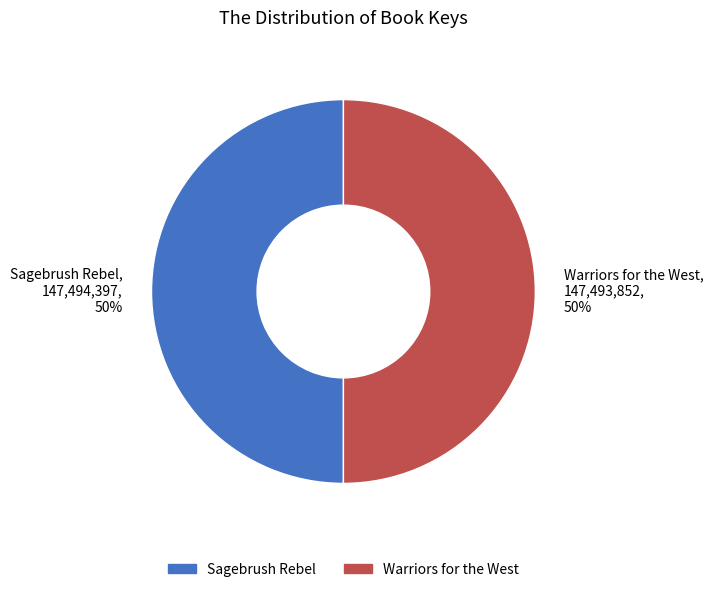

Do Sagebrush Rebel, 147,494,397, 50% and Warriors for the West, 147,493,852, 50% together represent more than half of the pie?

Yes